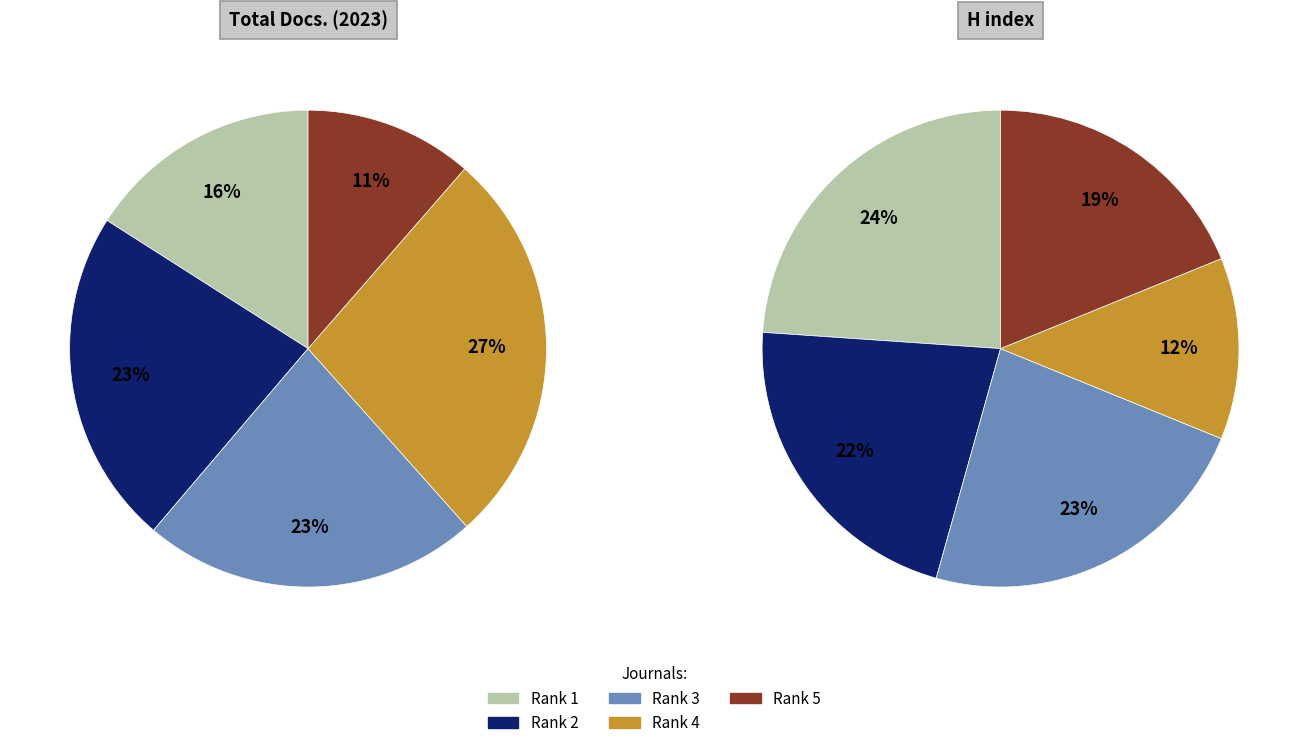

What percentage is the Structural Integrity and Life (Rank 4) slice, to the nearest percent?

27%